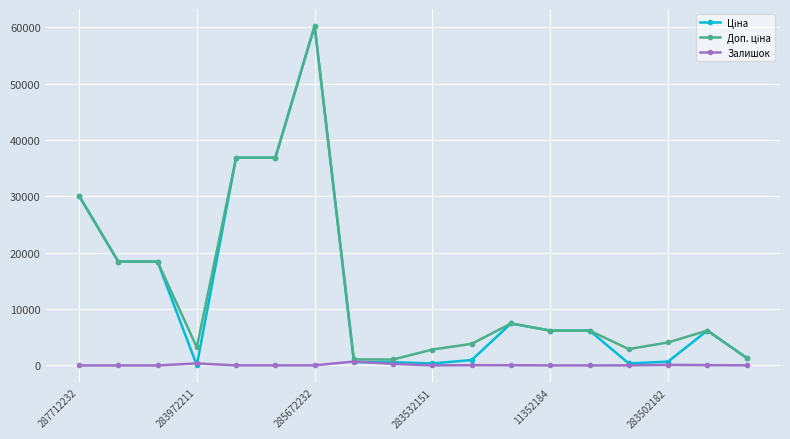

What is the greatest value displayed?

60205.6